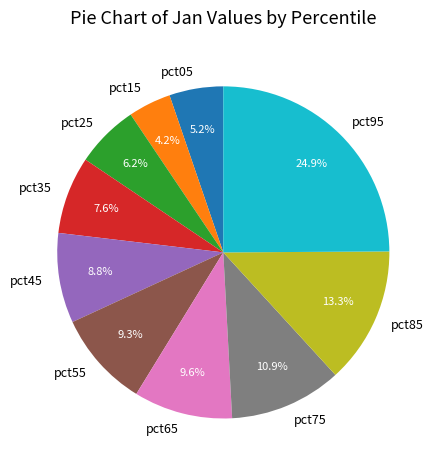

Combined, do pct45 and pct55 account for over 50%?

No